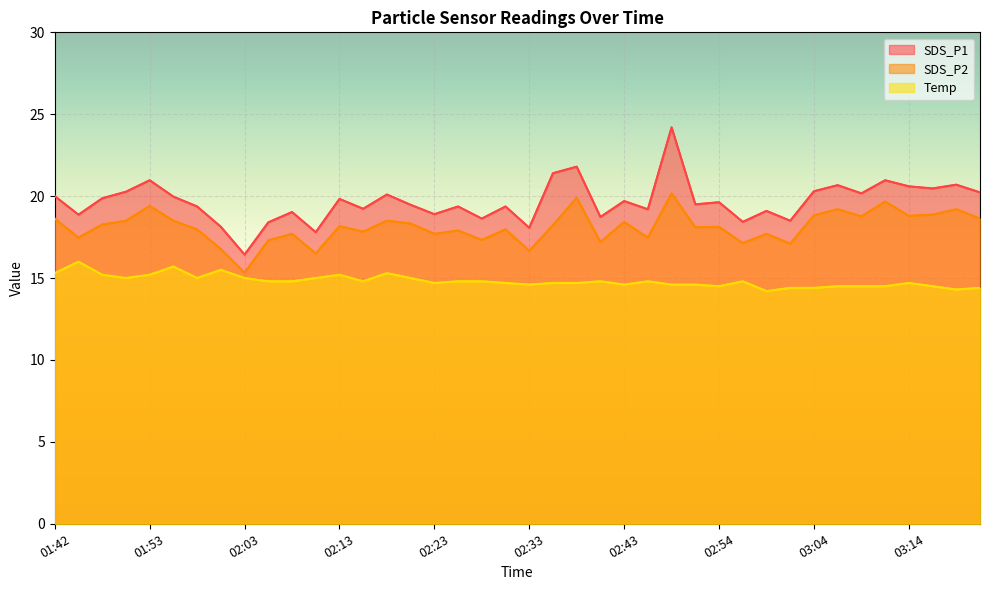

Rank the series by their maximum value, from highest to lowest.

SDS_P1, SDS_P2, Temp